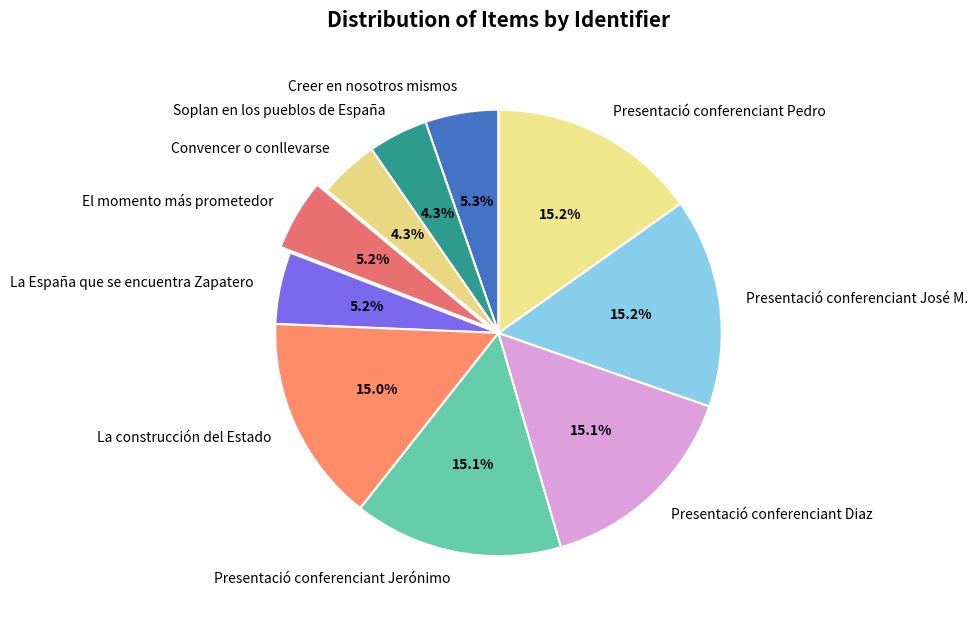

Is there any slice that represents more than half of the pie?

No